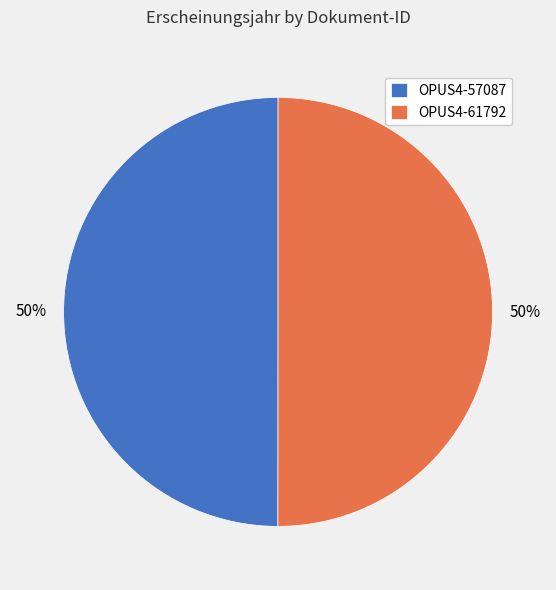

What percentage is the OPUS4-61792 slice, to the nearest percent?

50%